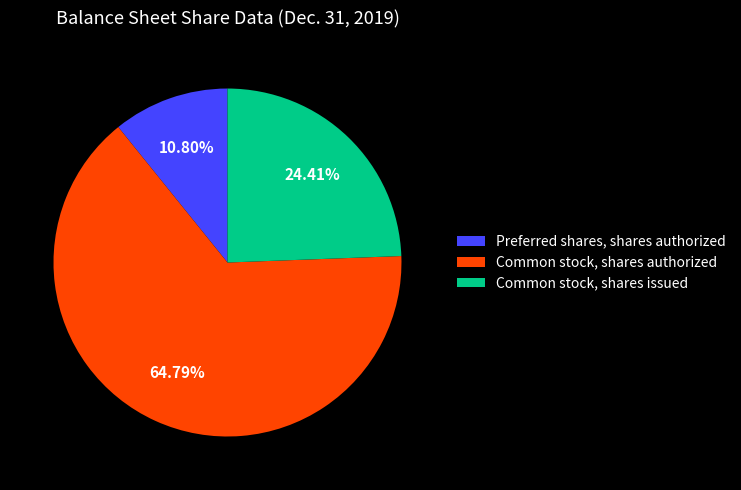

To the nearest percent, what portion does Preferred shares, shares authorized represent?

11%